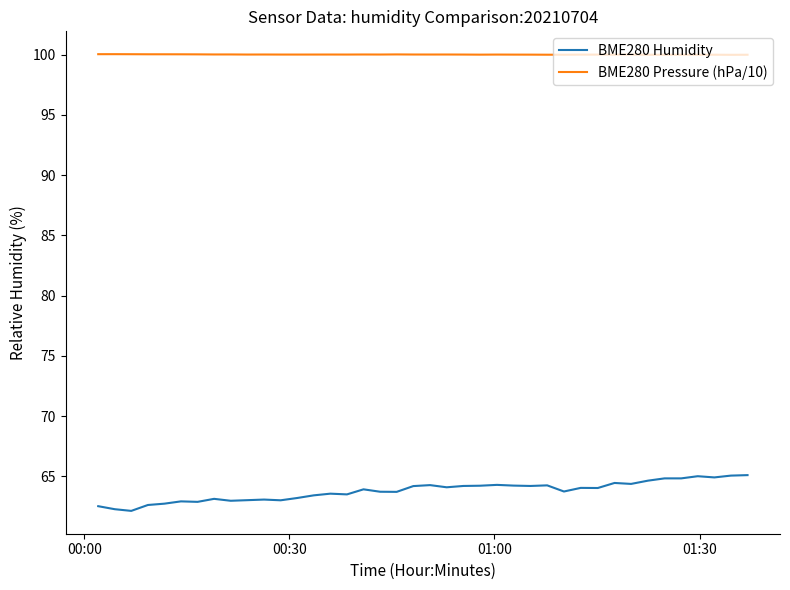

True or false: BME280 Pressure (hPa/10) and BME280 Humidity intersect in this chart.

False